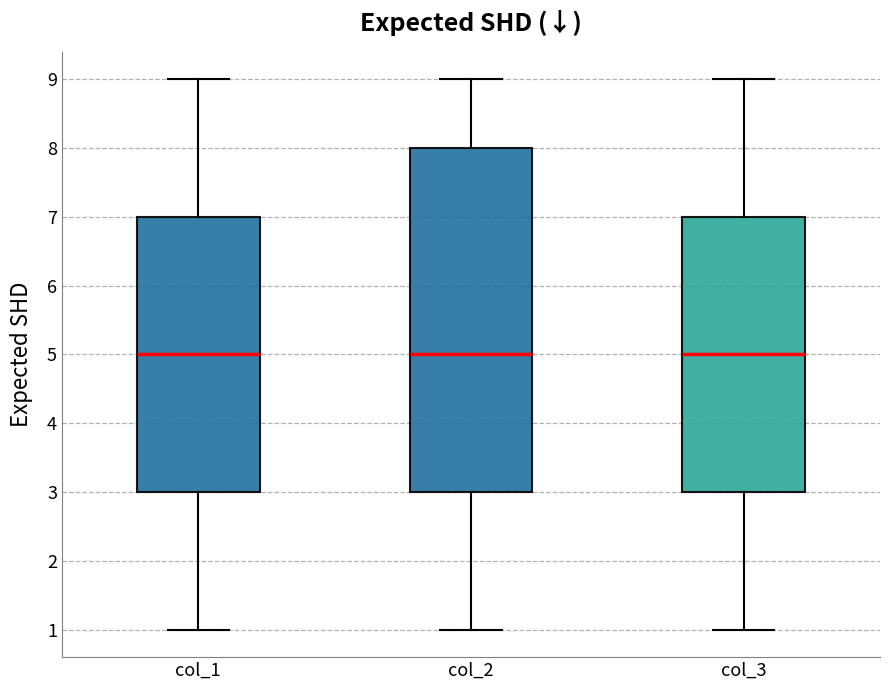

Reading left to right, transcribe this box plot: for each box, give where its median line is, the range the box spans, and where its two whiskers end, as read against the y-axis. The values are not printed on the chart, so give them approximately, as read against the axis.

col_1: median 5, box 3 to 7, whiskers 1 to 9
col_2: median 5, box 3 to 8, whiskers 1 to 9
col_3: median 5, box 3 to 7, whiskers 1 to 9